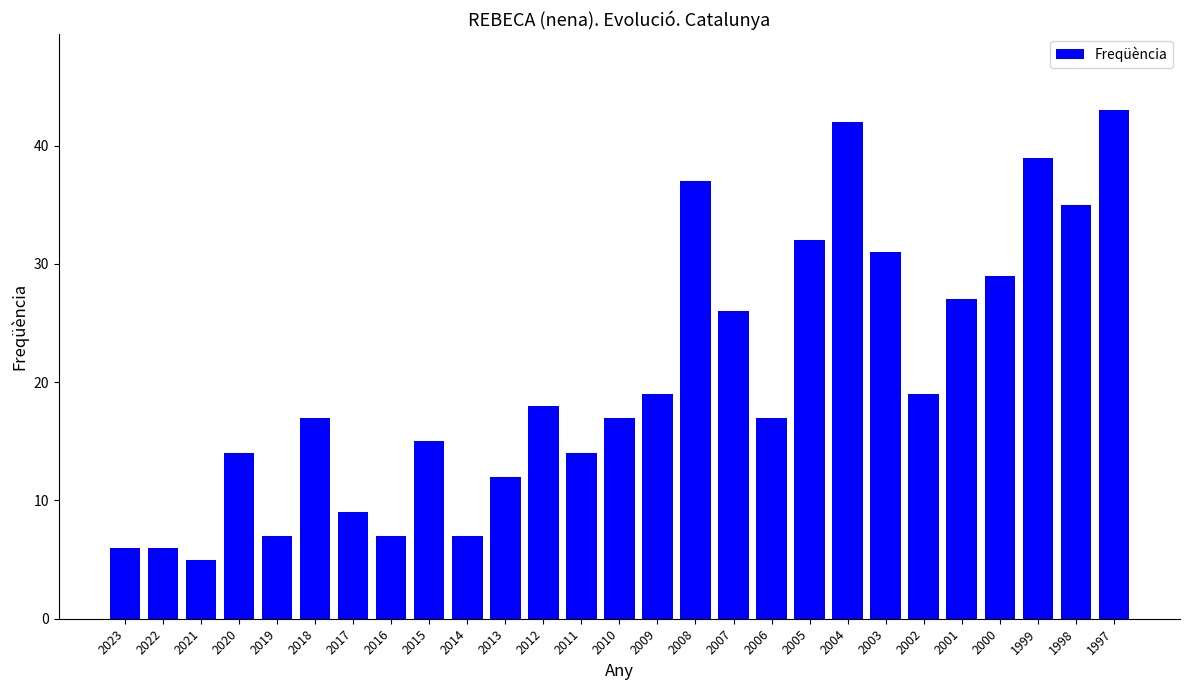

What is the change in value from 2018 to 2012?

+1